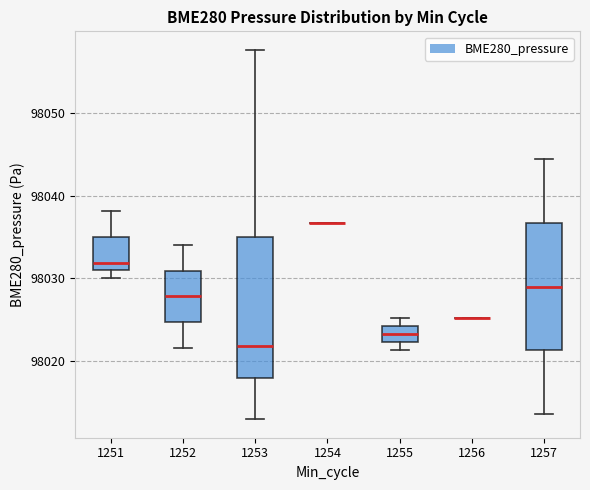

Where does the upper whisker of the box at x = 1257 end on the y-axis? The values are not printed on the chart, so give them approximately, as read against the axis.

98044